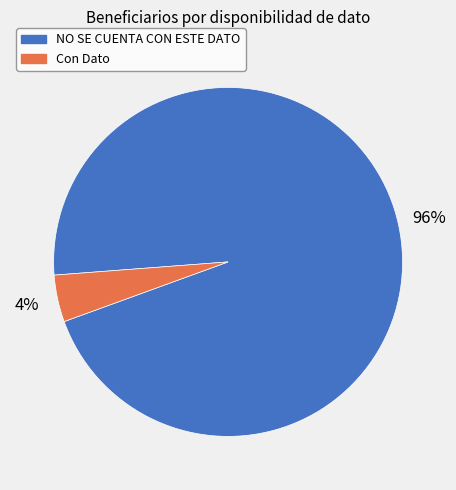

Which slice is the smallest?

Con Dato